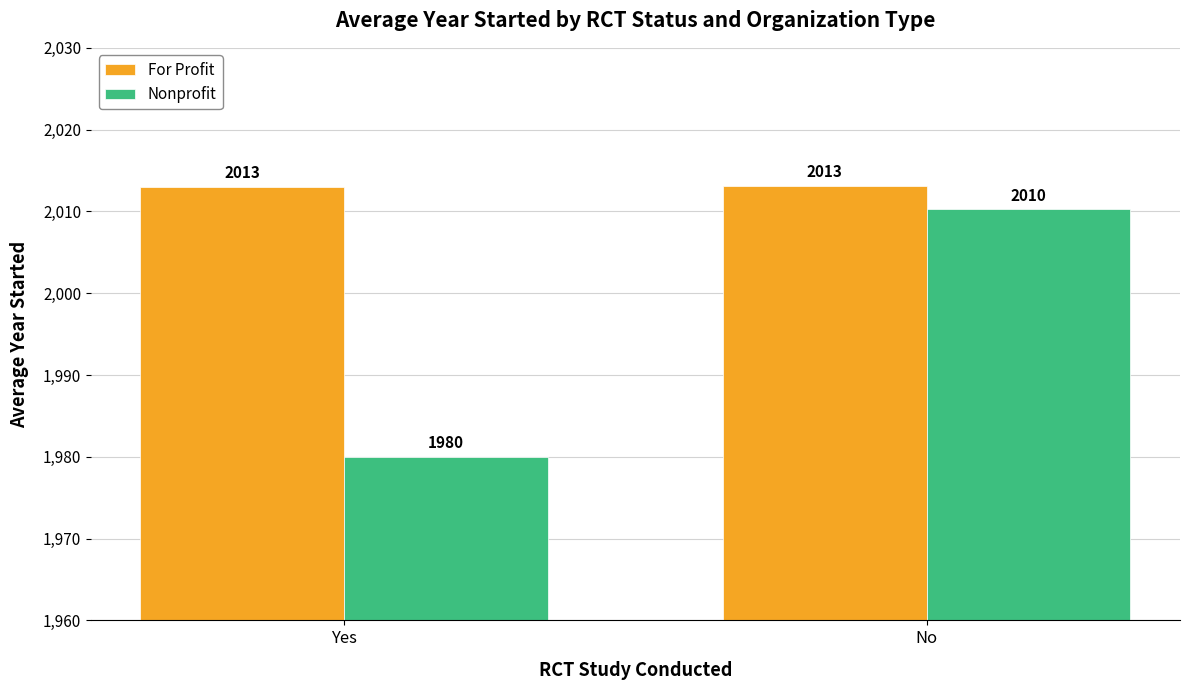

What is the smallest value displayed?

1980.0